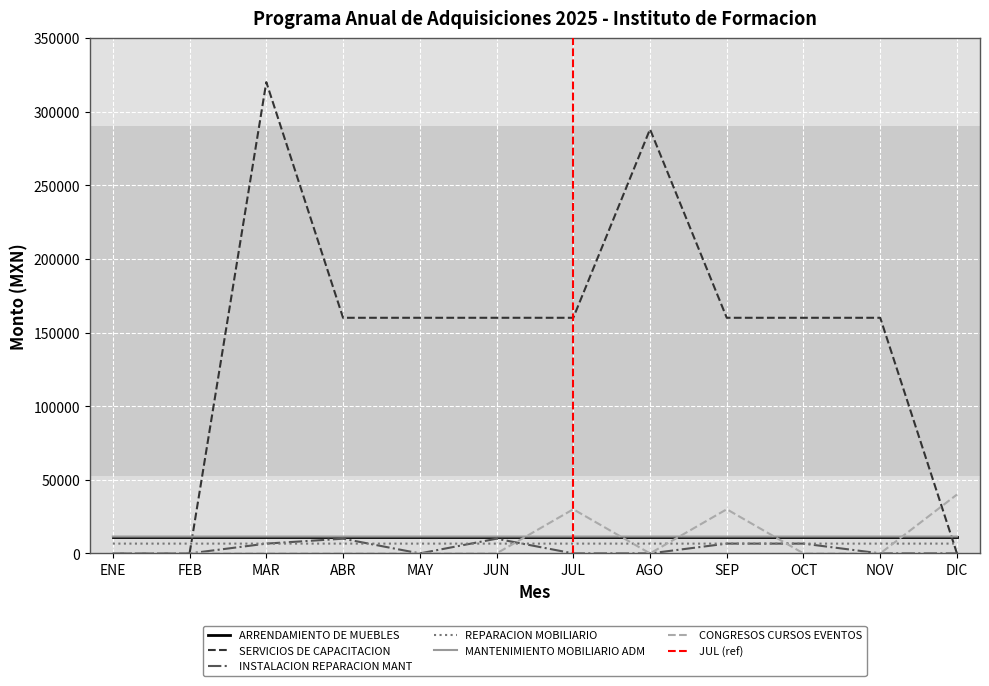

How many data points does each series have?

12